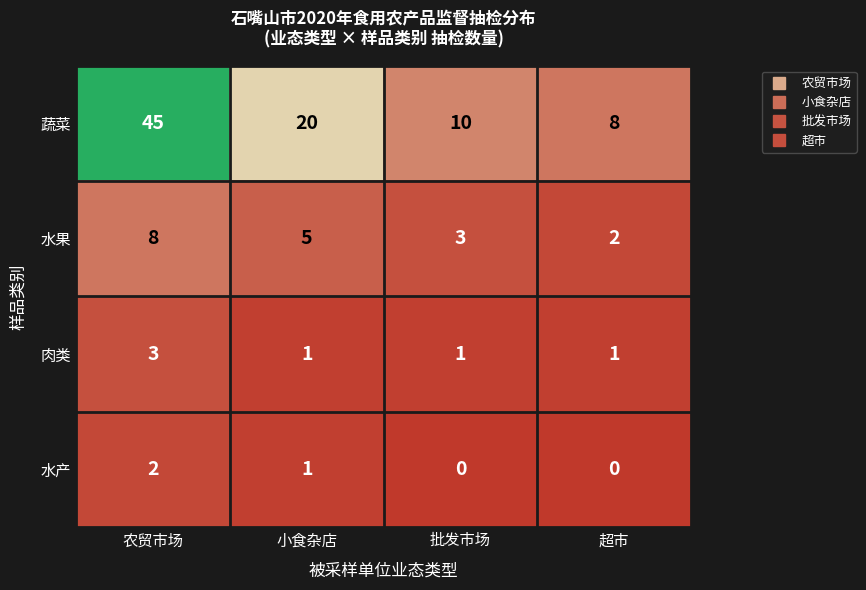

Reading left to right, extract all data points from this chart.

蔬菜: 45	20	10	8
水果: 8	5	3	2
肉类: 3	1	1	1
水产: 2	1	0	0